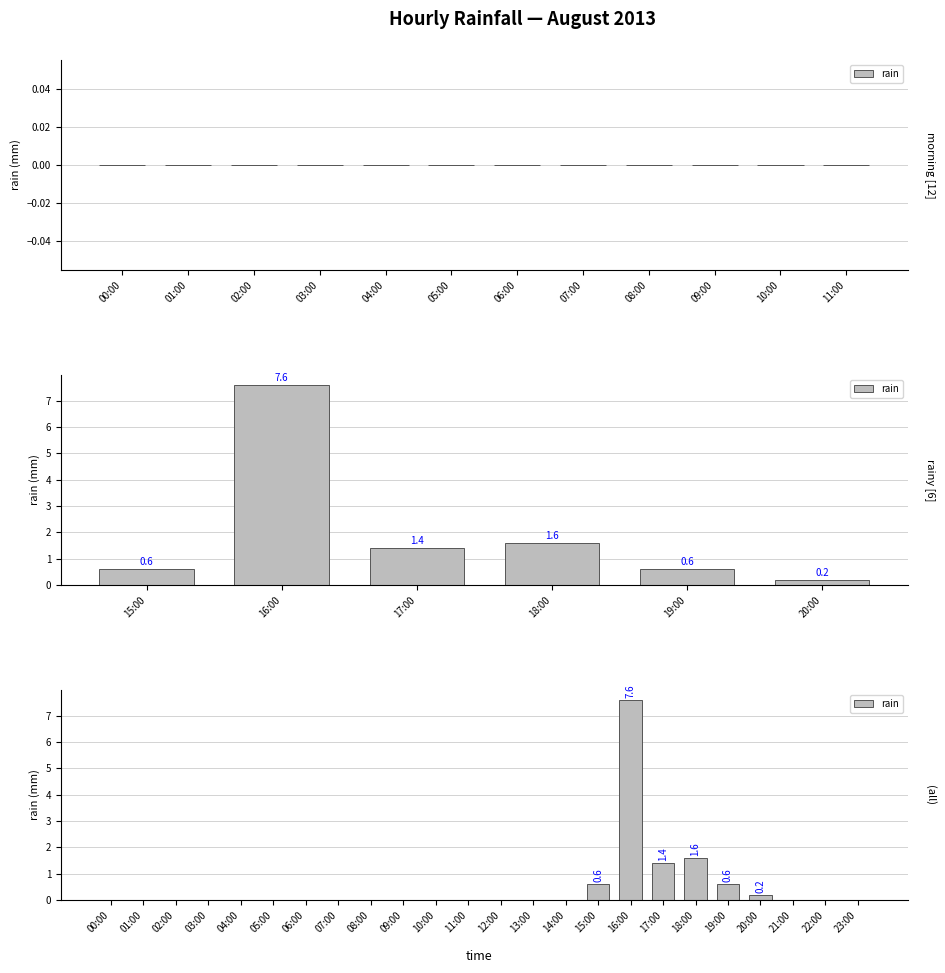

What is the label of the 20th bar from the left?

19:00